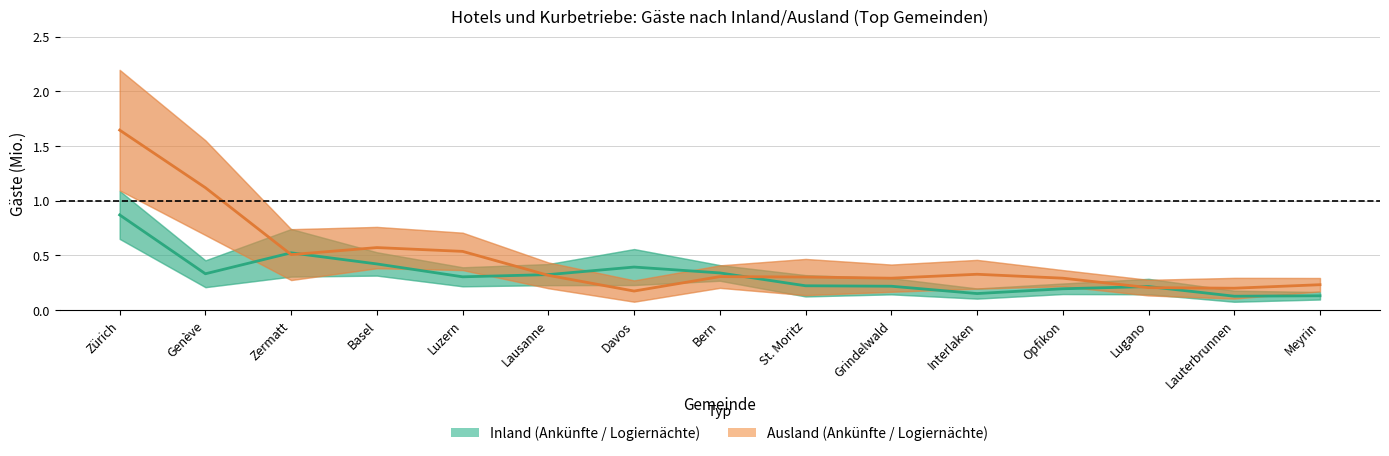

Reading left to right, what are all the values shown in this chart?

Inland Mittel: Zürich=0.9	Genève=0.3	Zermatt=0.5	Basel=0.4	Luzern=0.3	Lausanne=0.3	Davos=0.4	Bern=0.3	St. Moritz=0.2	Grindelwald=0.2	Interlaken=0.2	Opfikon=0.2	Lugano=0.2	Lauterbrunnen=0.1	Meyrin=0.1
Ausland Mittel: Zürich=1.6	Genève=1.1	Zermatt=0.5	Basel=0.6	Luzern=0.5	Lausanne=0.3	Davos=0.2	Bern=0.3	St. Moritz=0.3	Grindelwald=0.3	Interlaken=0.3	Opfikon=0.3	Lugano=0.2	Lauterbrunnen=0.2	Meyrin=0.2